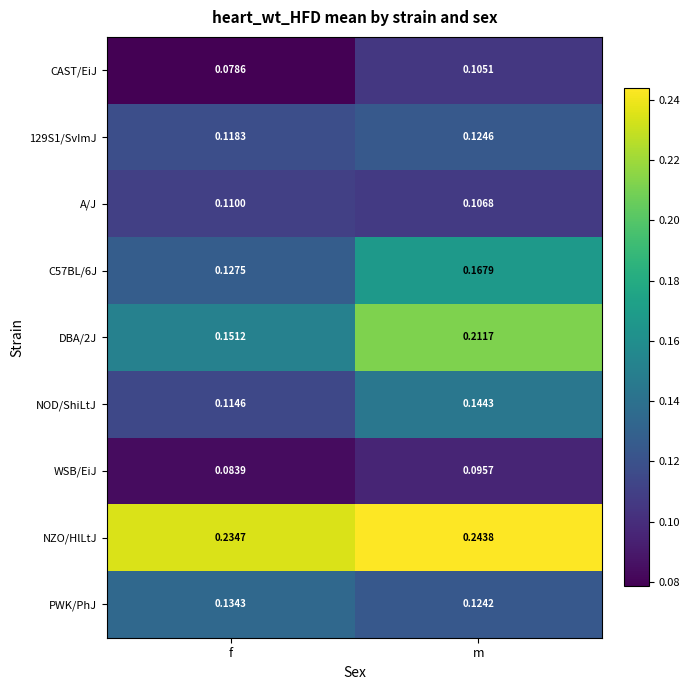

List the labels in order of CAST/EiJ value, smallest first.

f, m